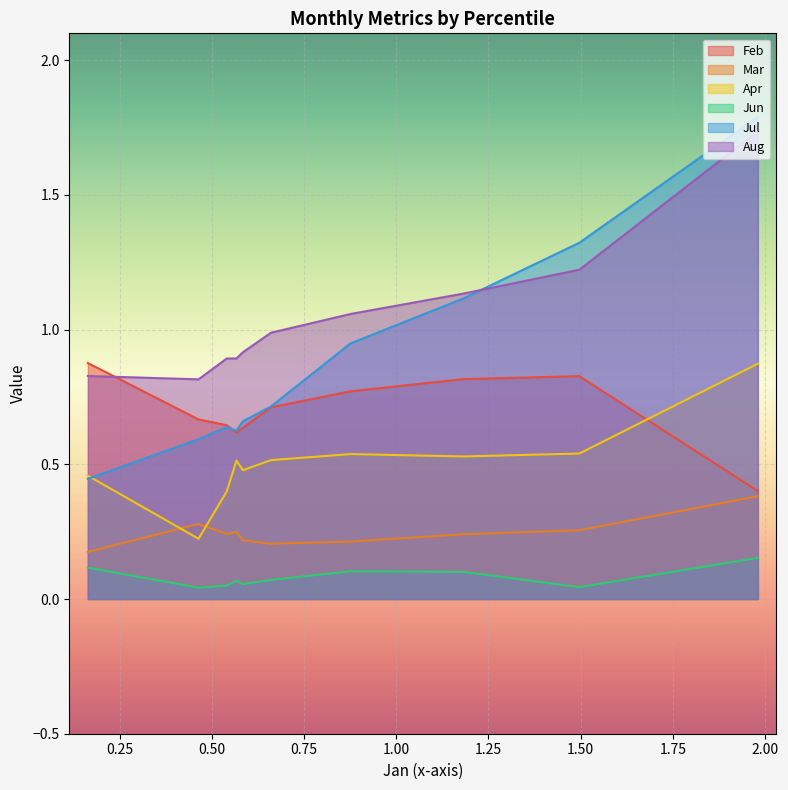

What is the average value of the Jun series?

0.1